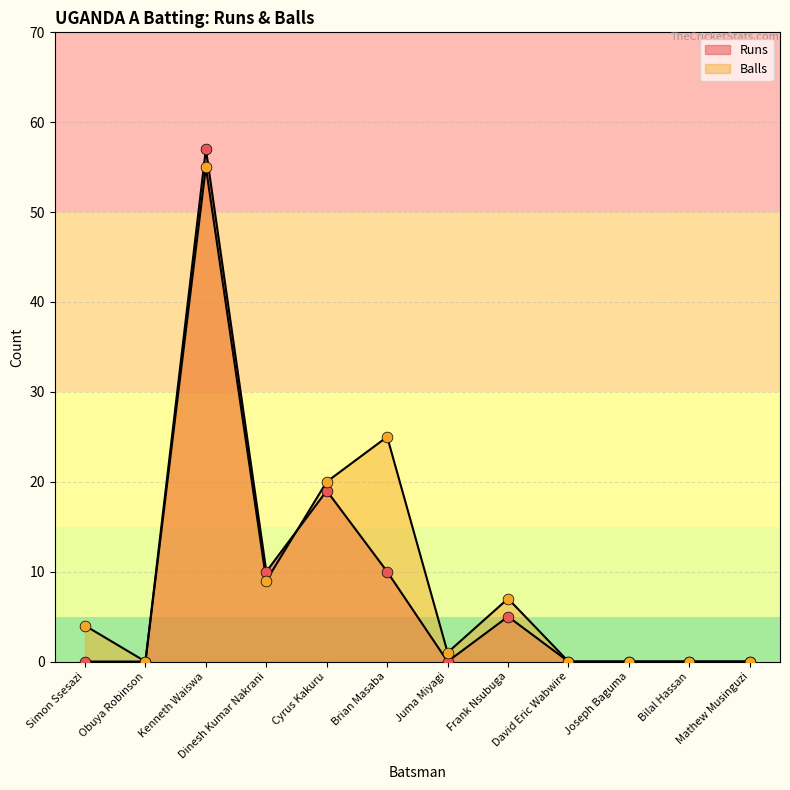

At how many categories does at least one series exceed 44?

1